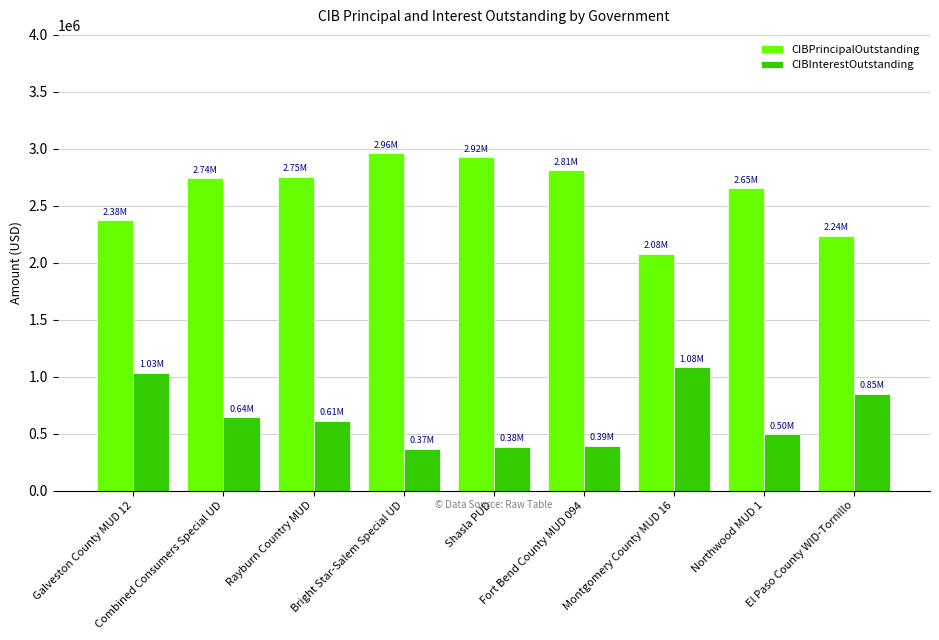

What is the difference between the maximum and minimum values in the CIBInterestOutstanding series?

715334.6